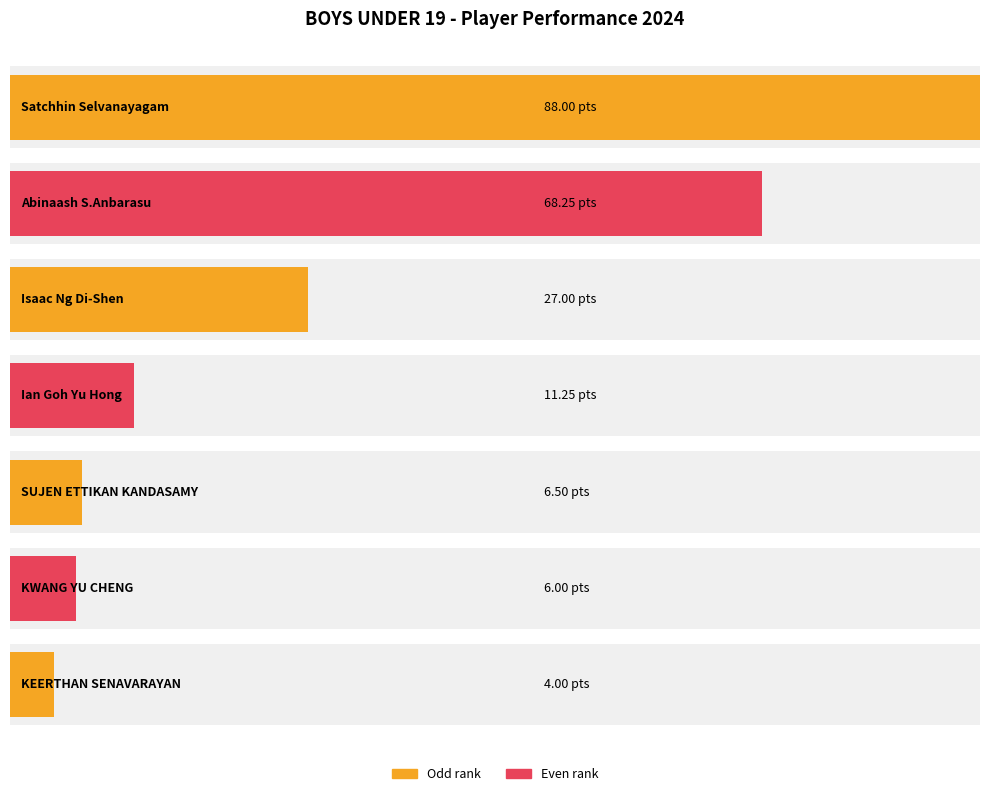

Count the number of values greater than 11.

4